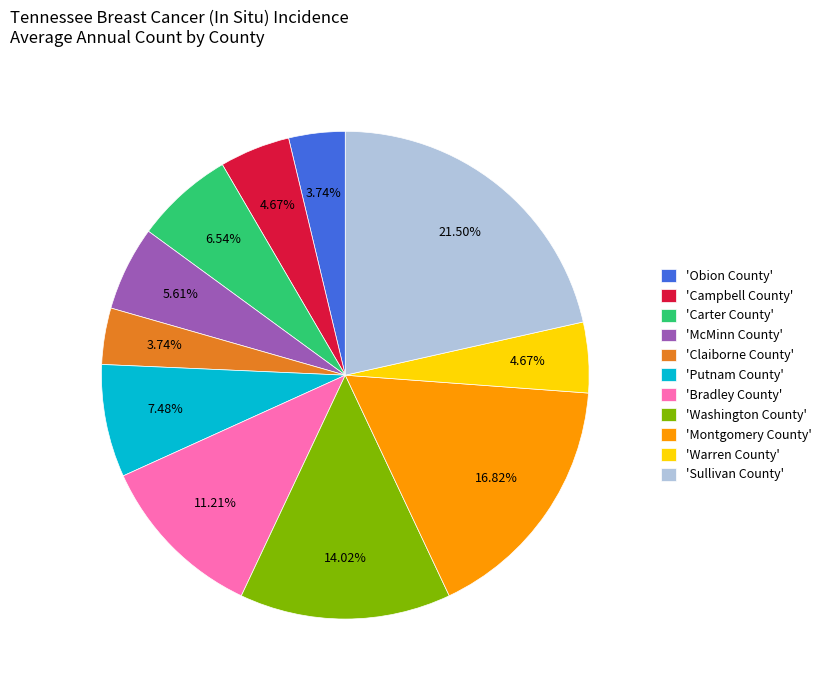

Does 'Sullivan County' represent more than half of the total?

No